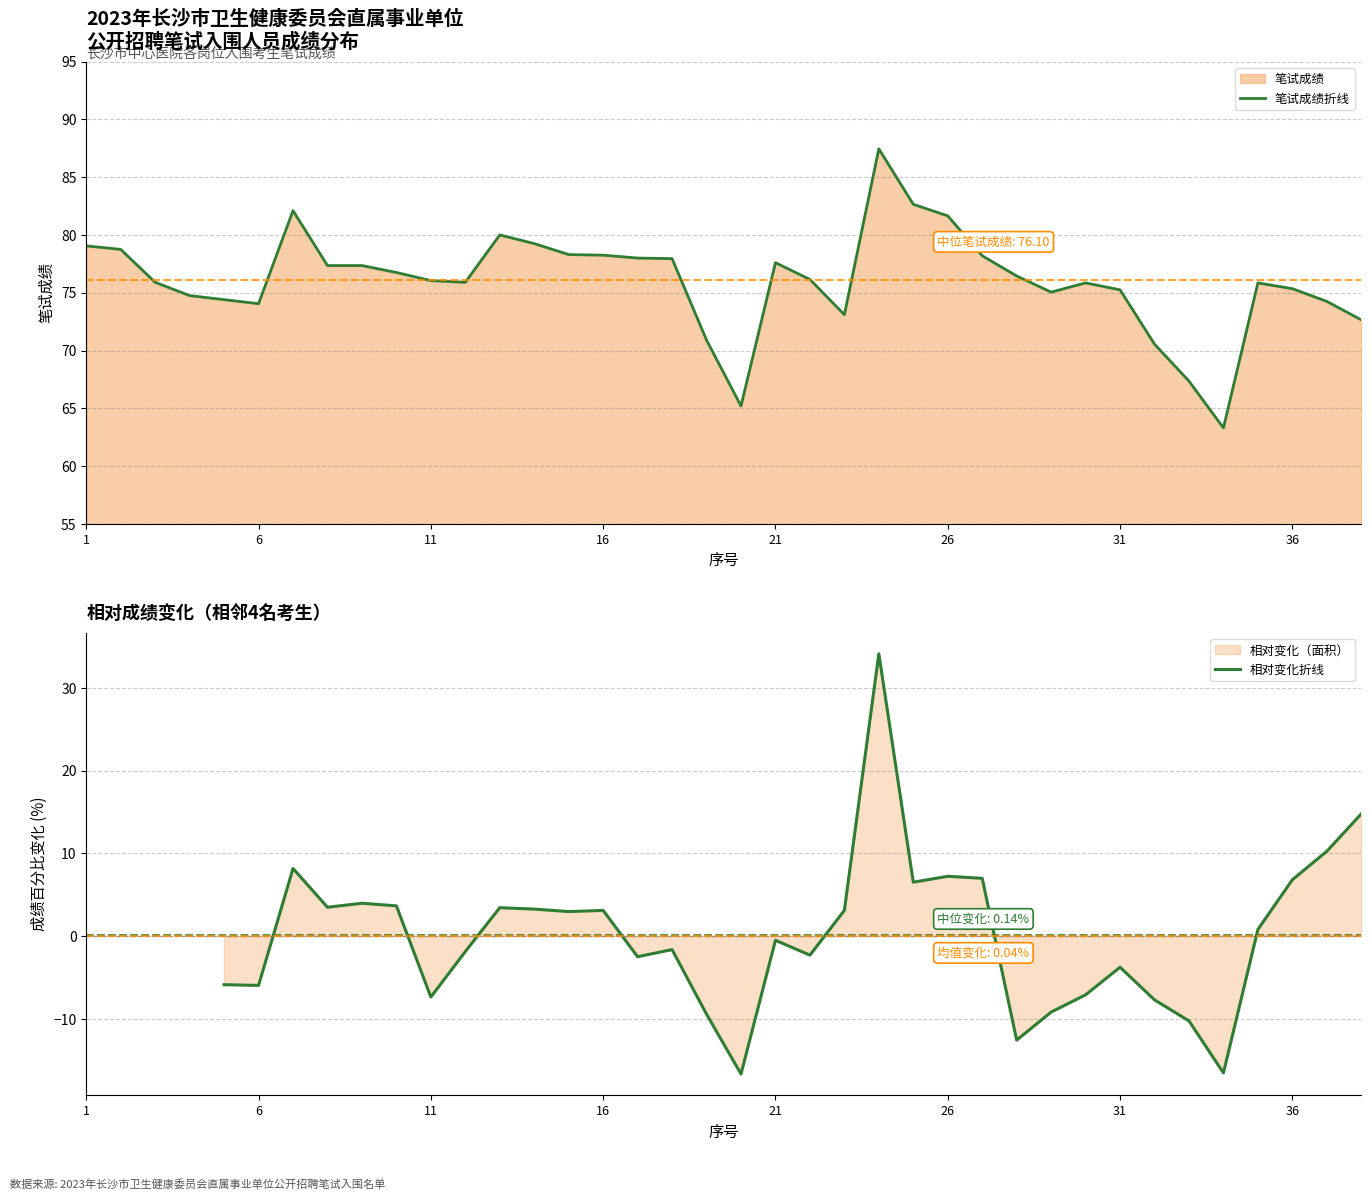

True or false: 笔试成绩折线 has a value of 34.6 at 1.

False